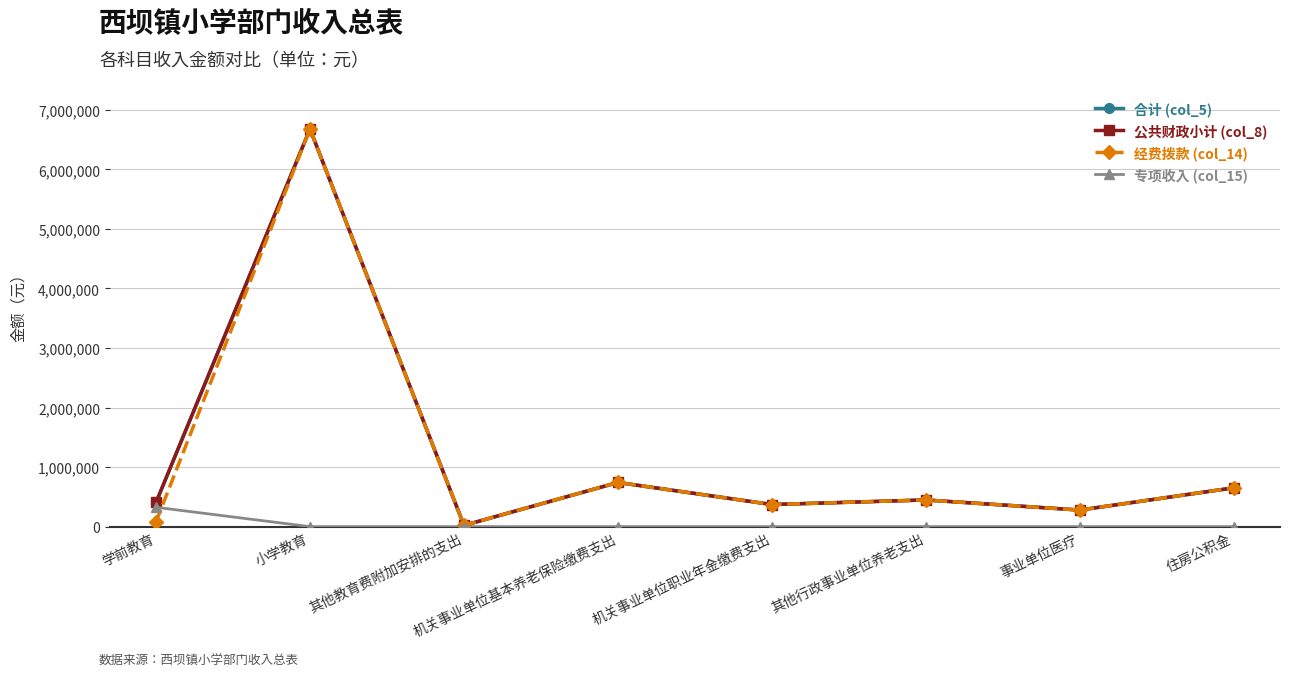

At 其他教育费附加安排的支出, list the series in order from largest to smallest.

合计 (col_5), 公共财政小计 (col_8), 经费拨款 (col_14), 专项收入 (col_15)